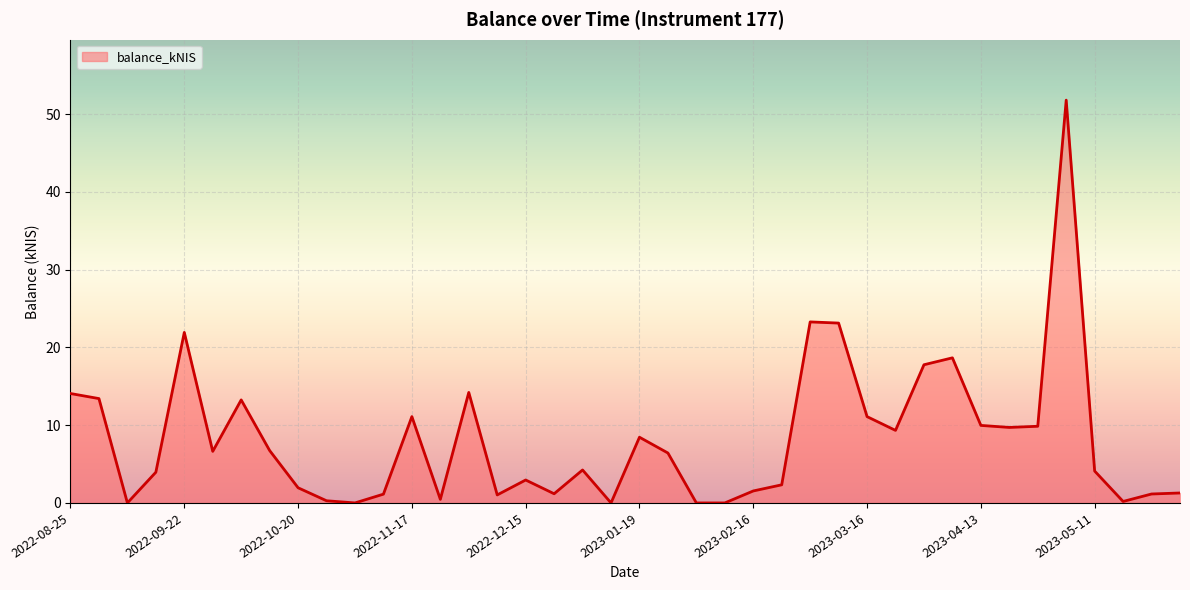

What is the maximum value shown in the chart?

51.8